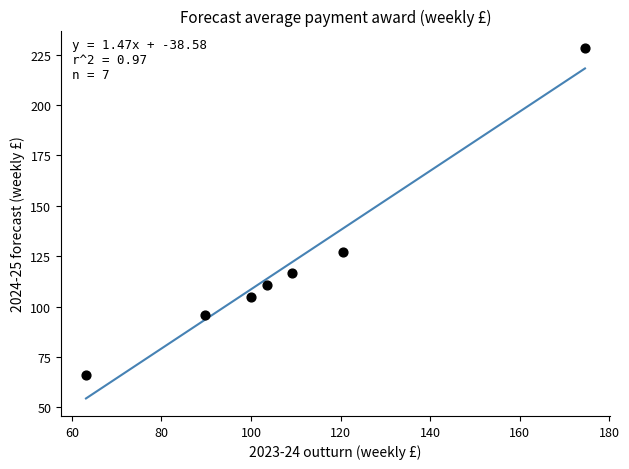

What is the average X value?

108.7